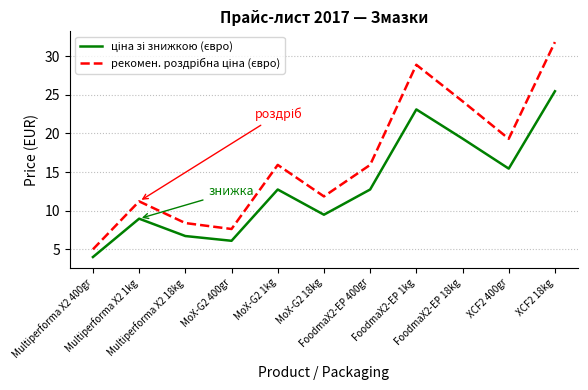

Which category has the lowest value across all series?

Multiperforma X2 400gr